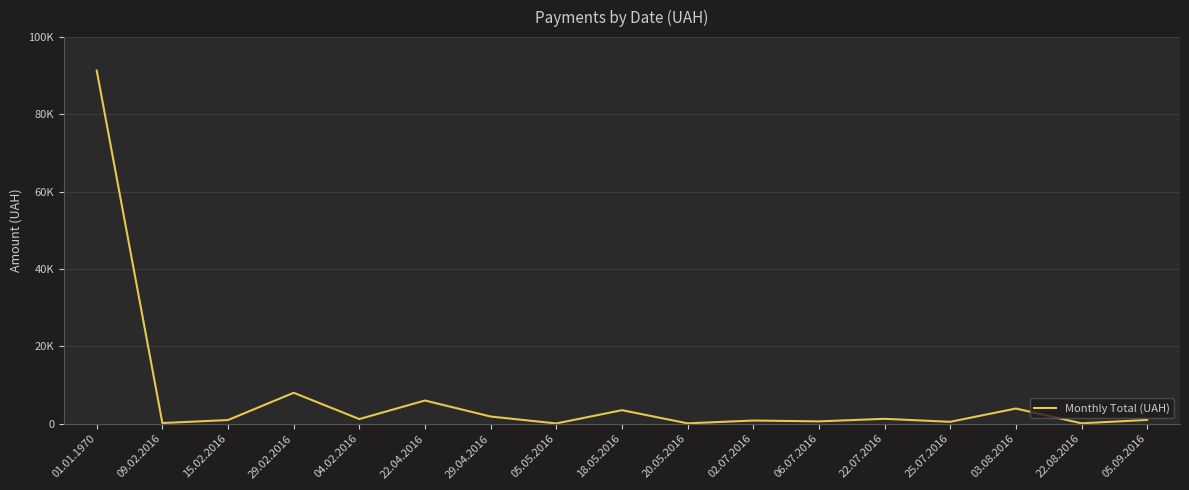

What is the difference between the maximum and minimum values?

91288.3